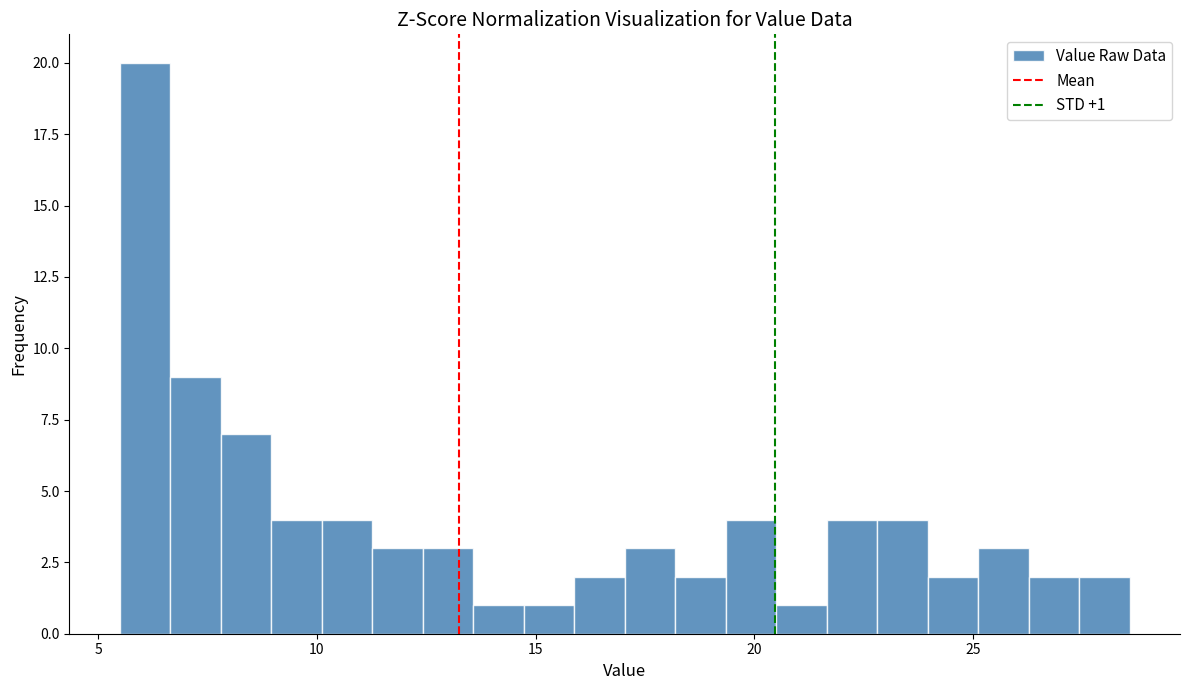

Around what value on the x-axis is the tallest bar? Give the approximate position of its centre, as read against the axis.

6.0